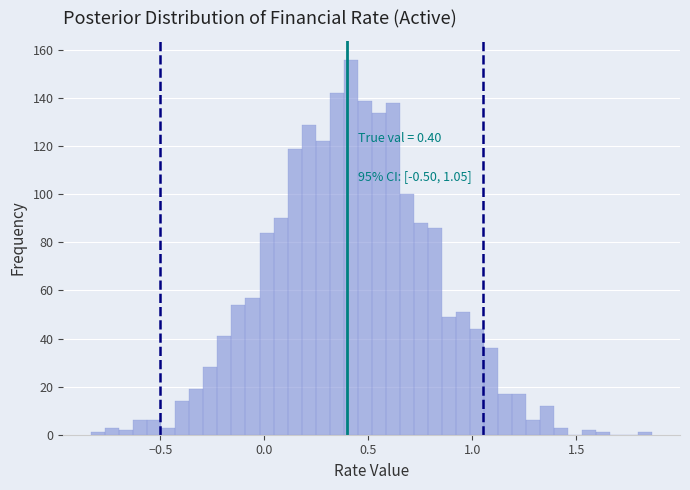

Around what value on the x-axis is the tallest bar? Give the approximate position of its centre, as read against the axis.

0.40